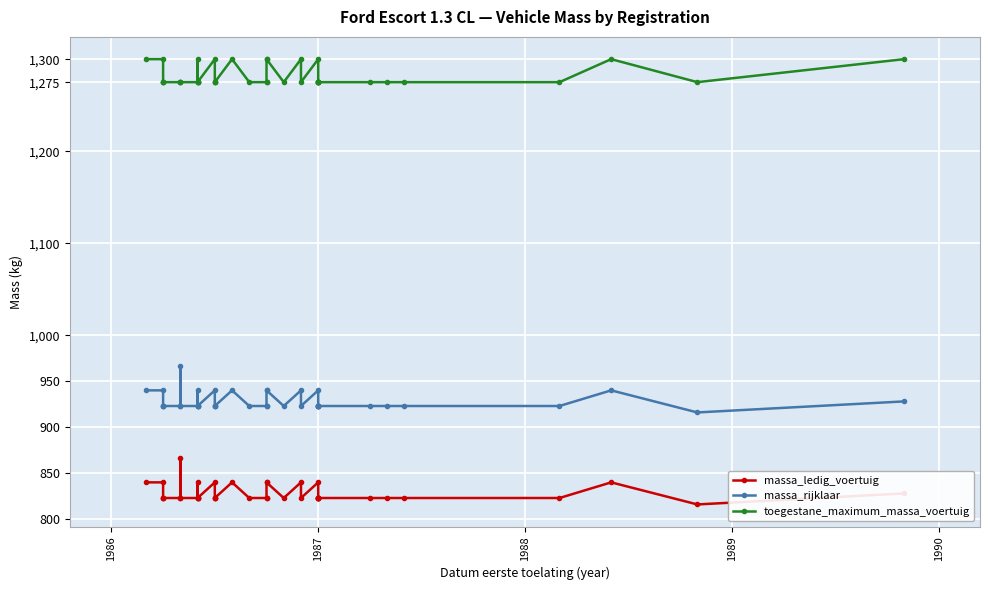

What is the average value of the massa_ledig_voertuig series?

828